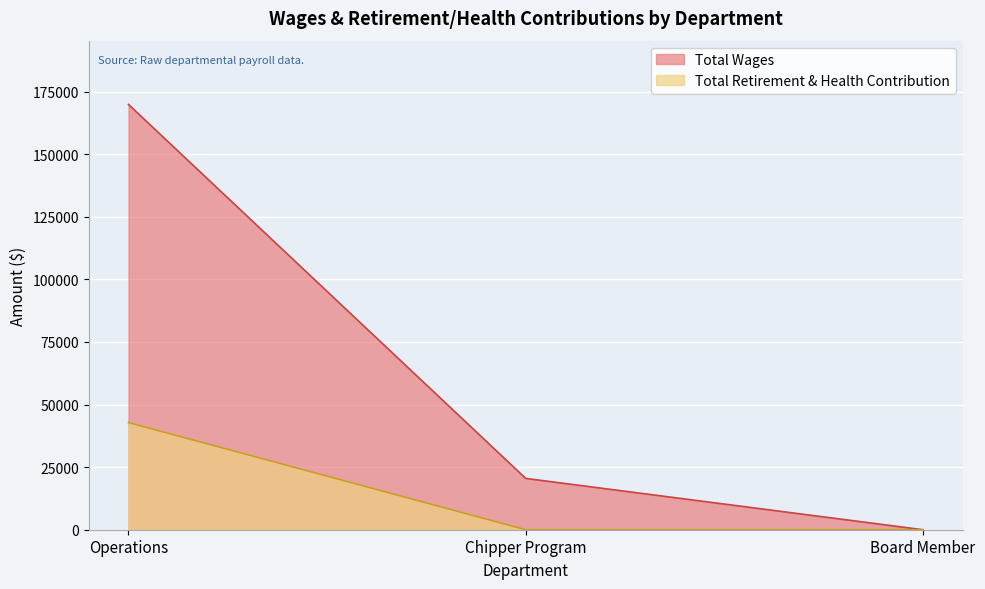

How many series are shown in this chart?

2